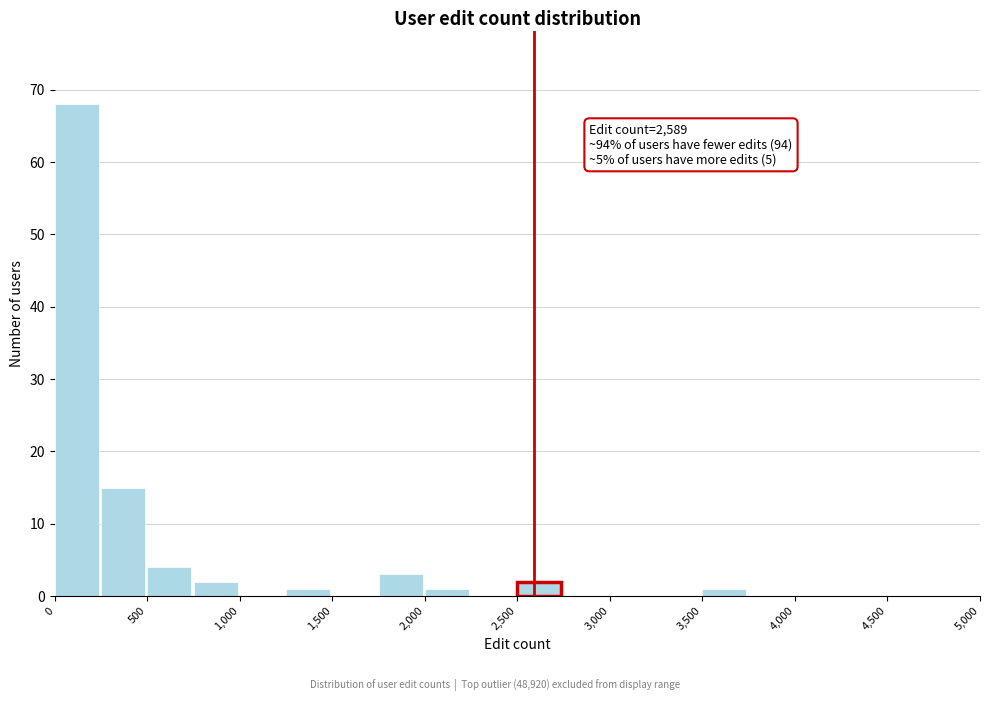

Over which range of the x-axis is the bar tallest?

0 to 250